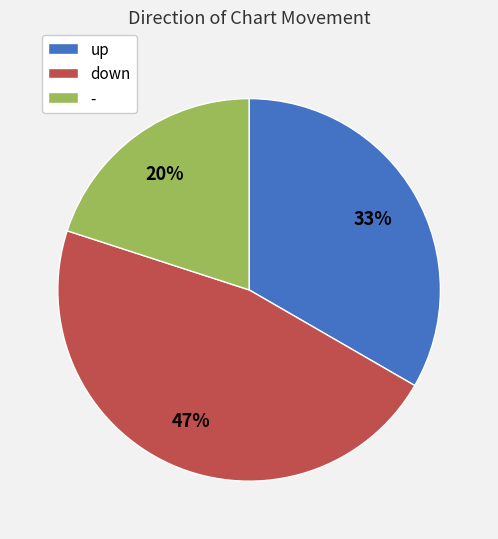

What is the largest slice in the pie chart?

down